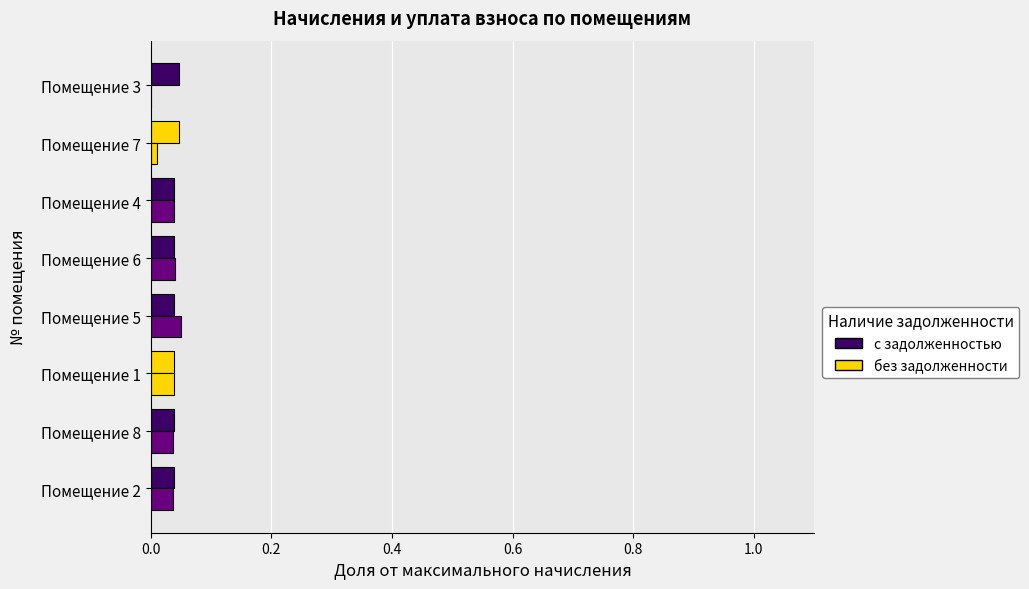

Count the number of data series in this chart.

2